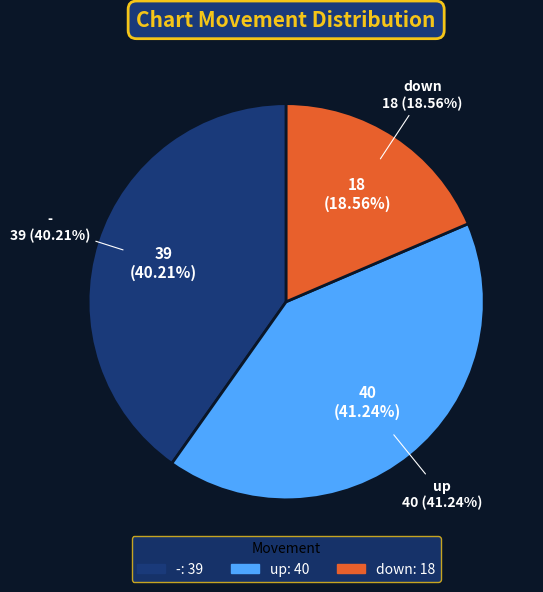

What is the ratio of the value at up to the value at down?

2.2